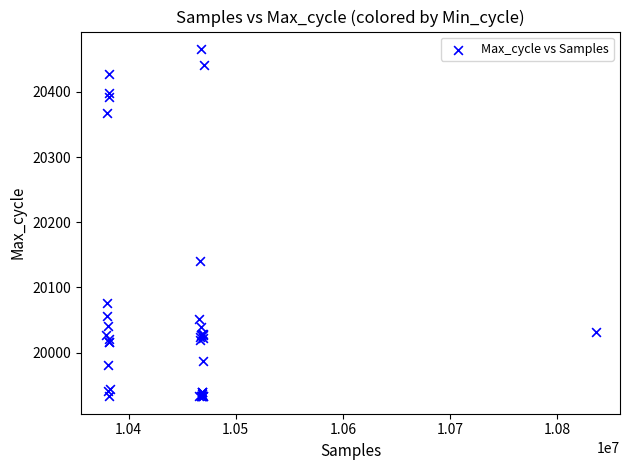

What Y value in the scatter plot is closest to 20199?

20140